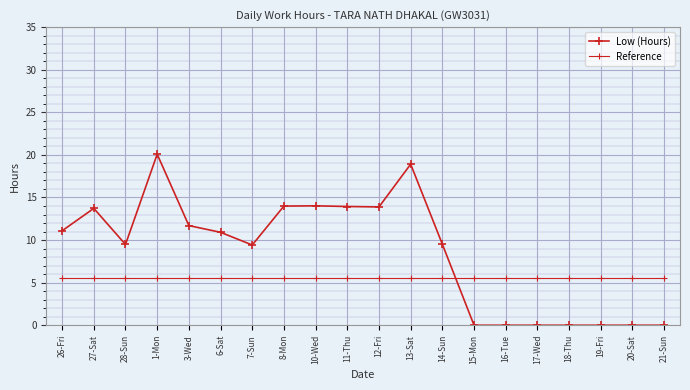

The value of Low (Hours) at 15-Mon is 0.0. True or false?

True